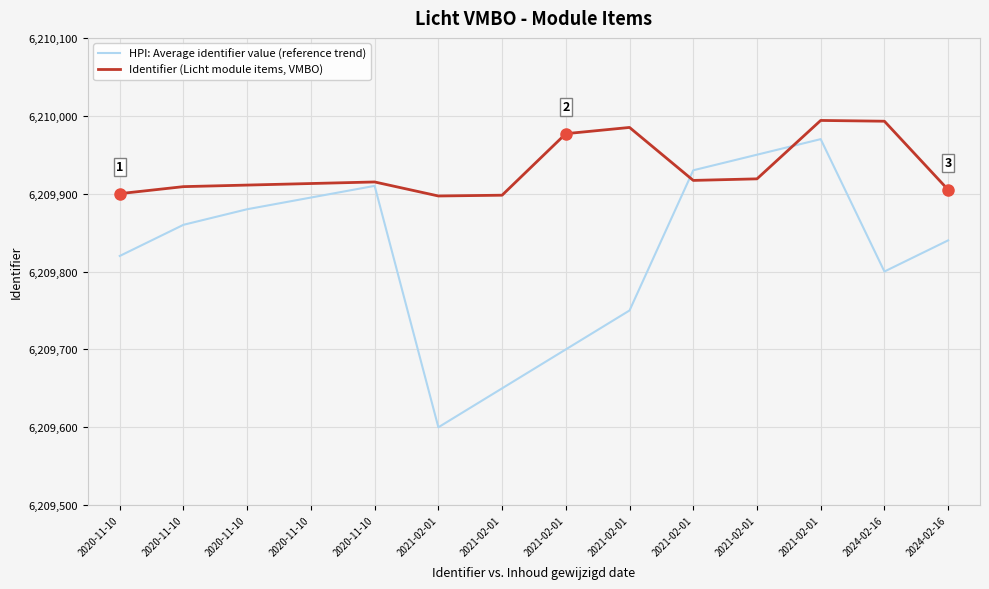

At which category is the sum across all series the highest?

2021-02-01